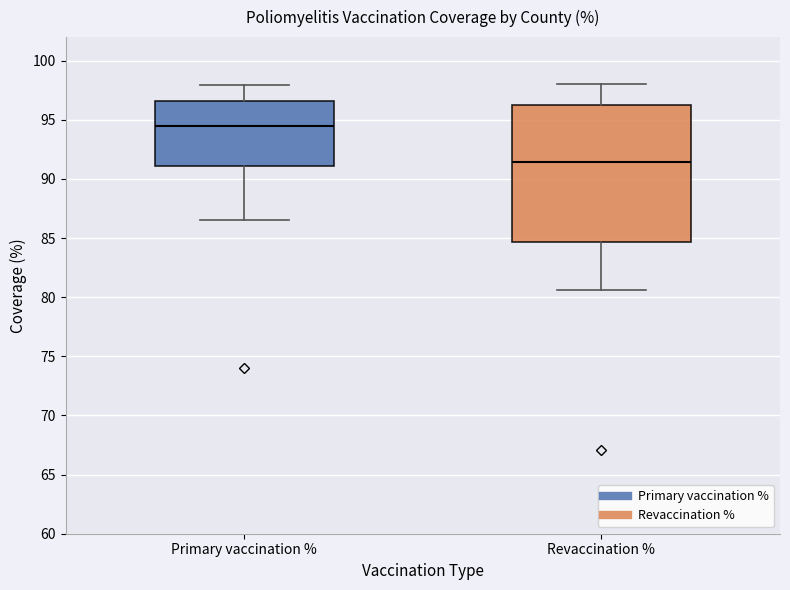

Reading left to right, read every box against the y-axis: the position of its median line, the range the box covers, and the ends of its whiskers. The values are not printed on the chart, so give them approximately, as read against the axis.

Primary vaccination %: median 94.5, box 91.0 to 96.5, whiskers 86.5 to 98.0
Revaccination %: median 91.5, box 84.5 to 96.5, whiskers 80.5 to 98.0